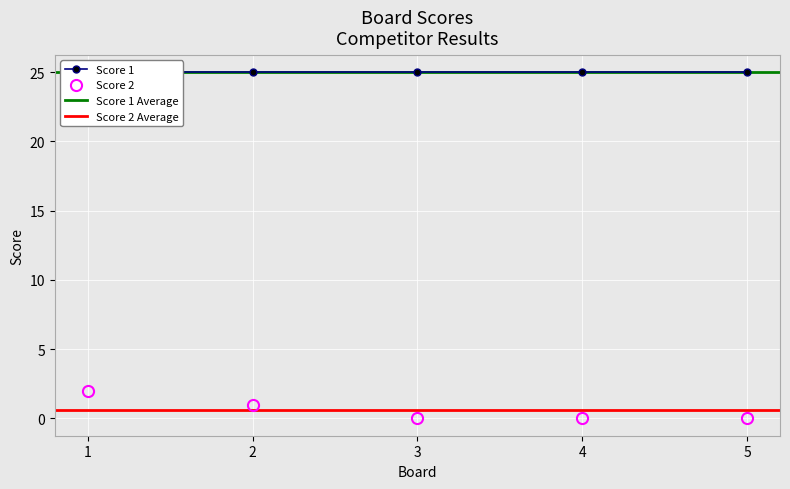

What is the difference between the maximum and second lowest values?

2